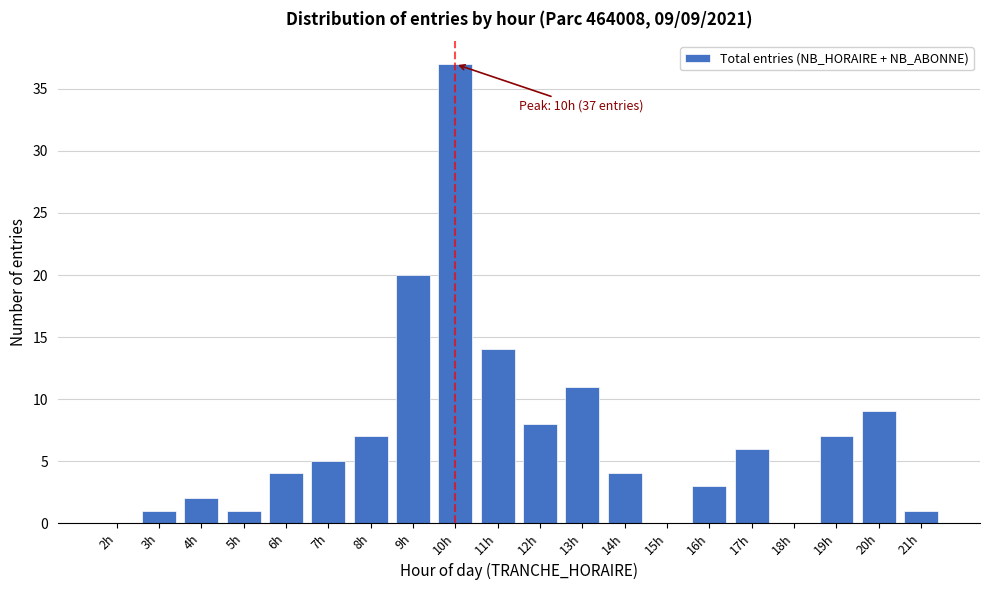

Reading left to right, transcribe all the data shown in this chart.

2h=0	3h=1	4h=2	5h=1	6h=4	7h=5	8h=7	9h=20	10h=37	11h=14	12h=8	13h=11	14h=4	15h=0	16h=3	17h=6	18h=0	19h=7	20h=9	21h=1